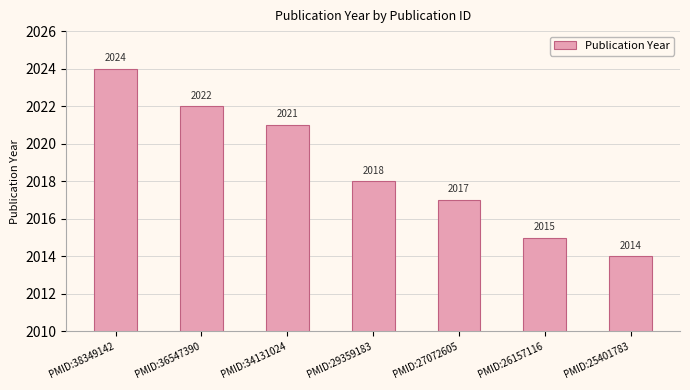

What is the difference between the second highest and second lowest values?

7